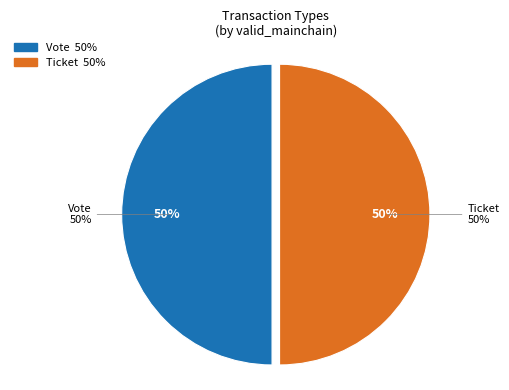

What is the smallest slice in the pie chart?

Ticket